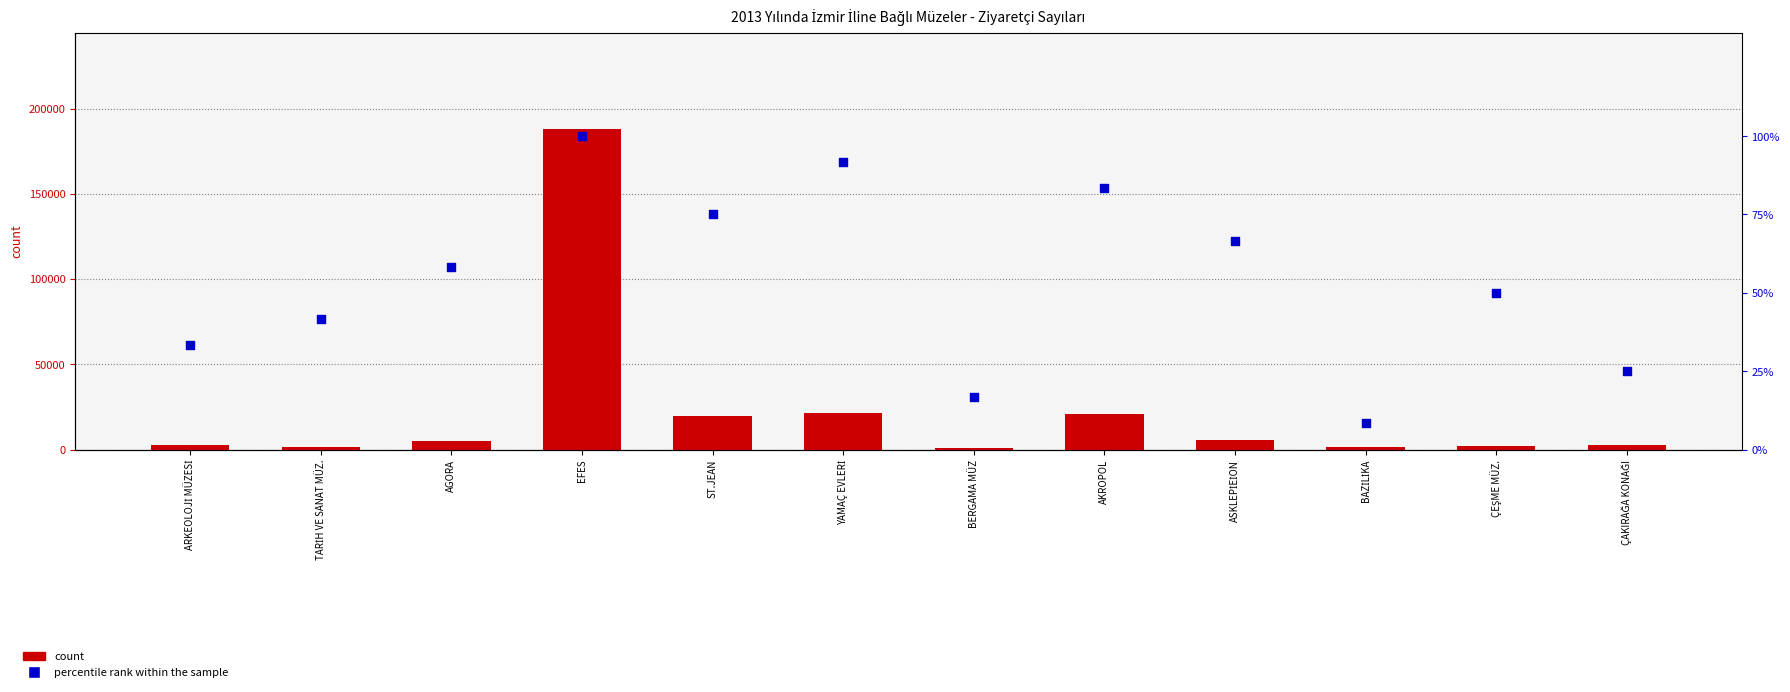

What is the total value across all series at ARKEOLOJİ MÜZESİ?

2705.3